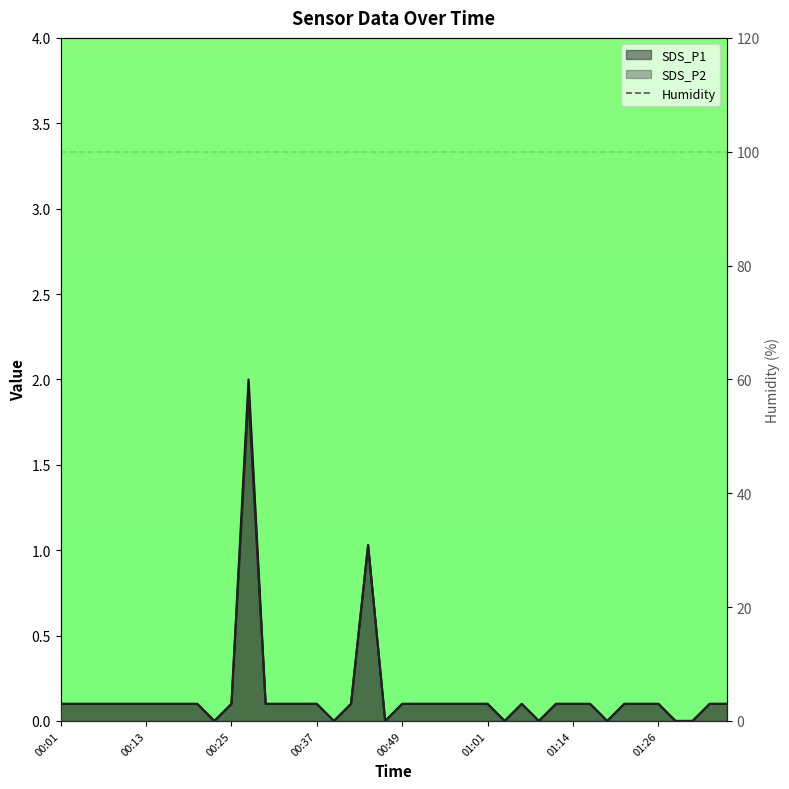

How many values in the SDS_P1 series exceed 0?

32